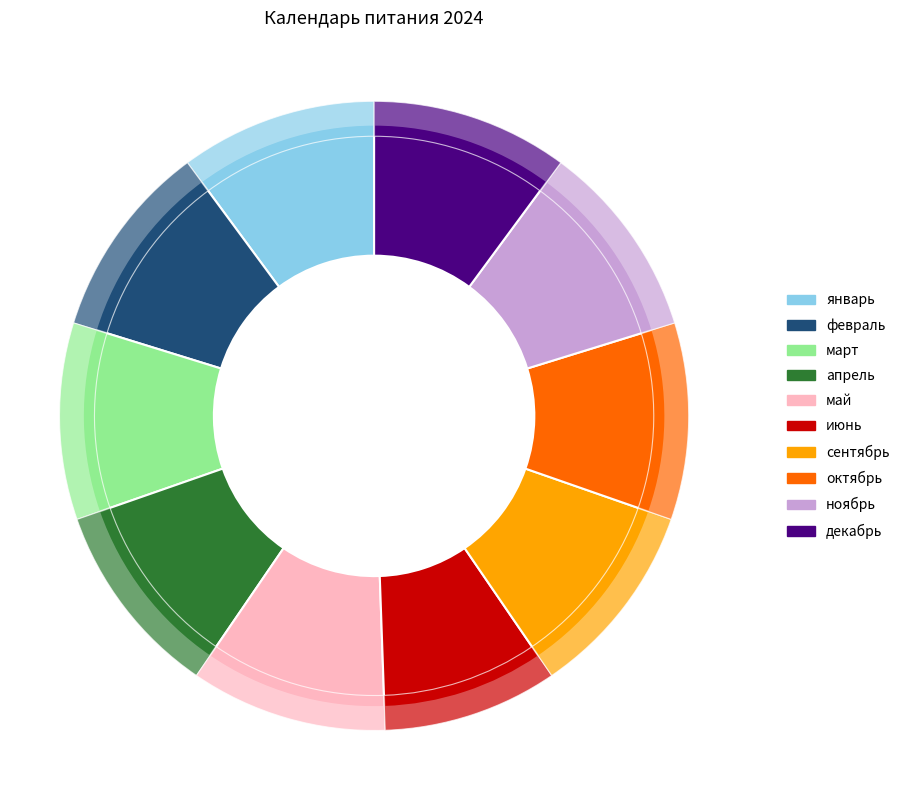

Between июнь and апрель, which is larger?

апрель